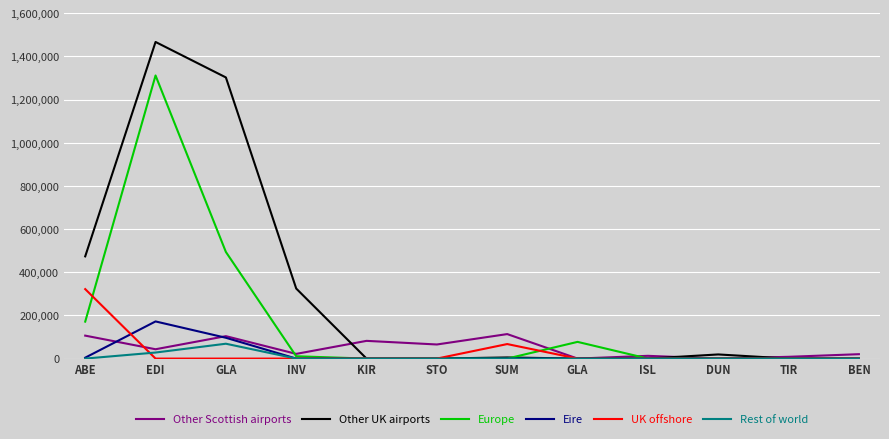

What are all the series names shown in the legend?

Other Scottish airports, Other UK airports, Europe, Eire, UK offshore, Rest of world